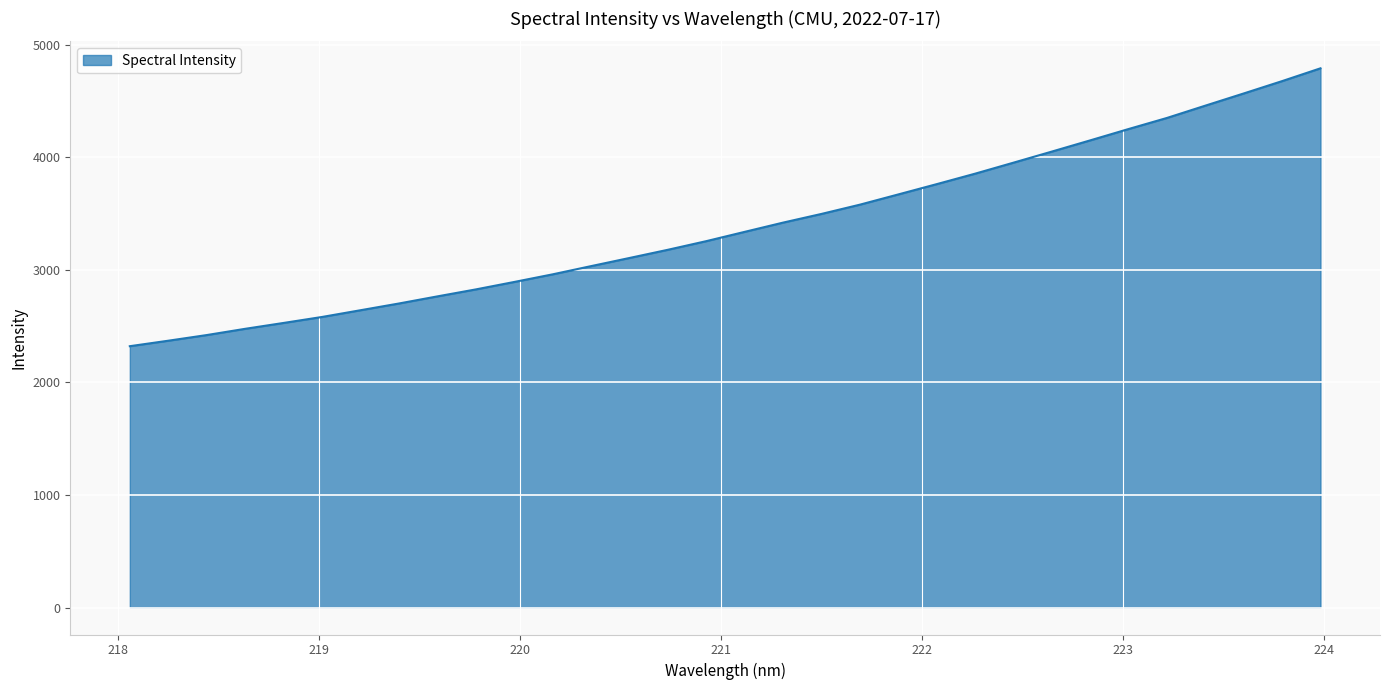

What is the difference between the maximum and minimum values?

2467.9